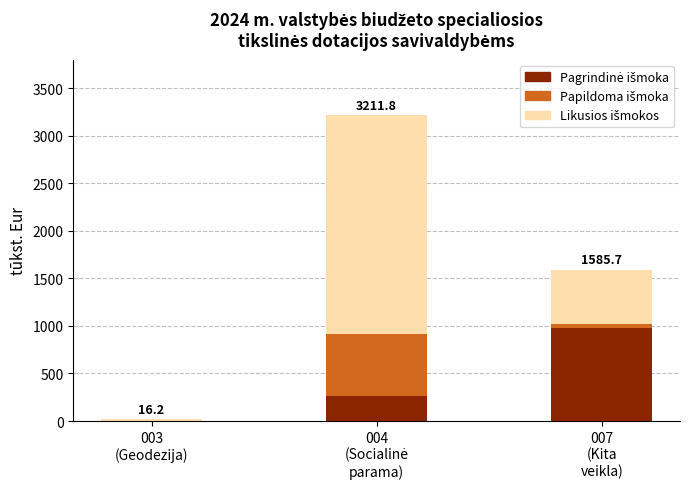

How many data points does each series have?

3